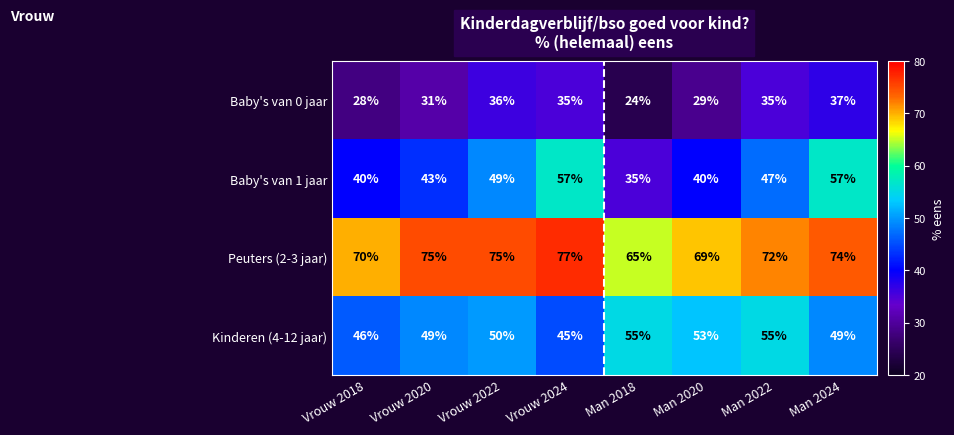

At how many categories does at least one series exceed 64?

8